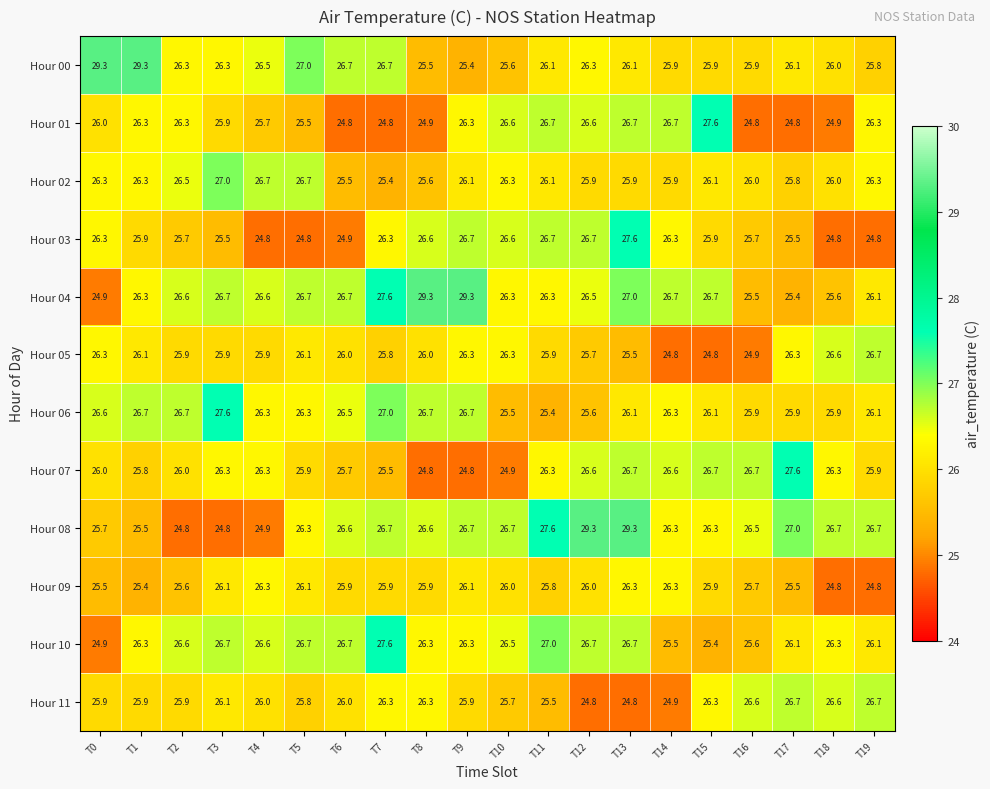

Which series changed the most between T6 and T7?

Hour 03